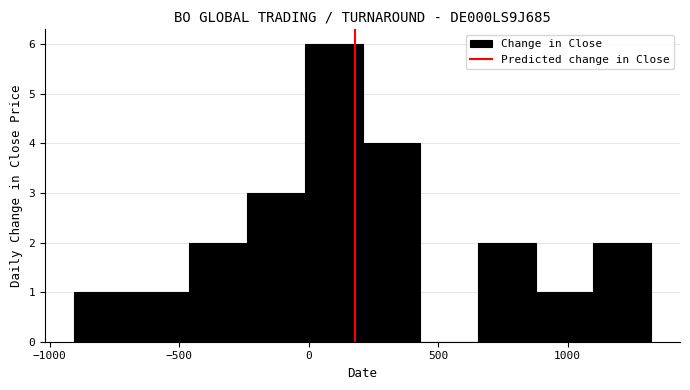

Over which range of the x-axis is the bar tallest?

0 to 200